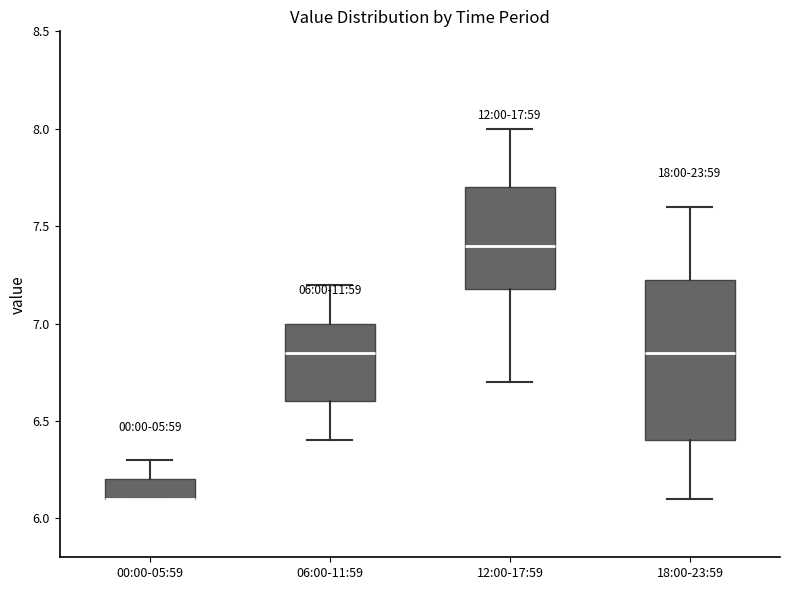

Comparing the boxes themselves (not the whiskers), which one is the tallest?

18:00-23:59